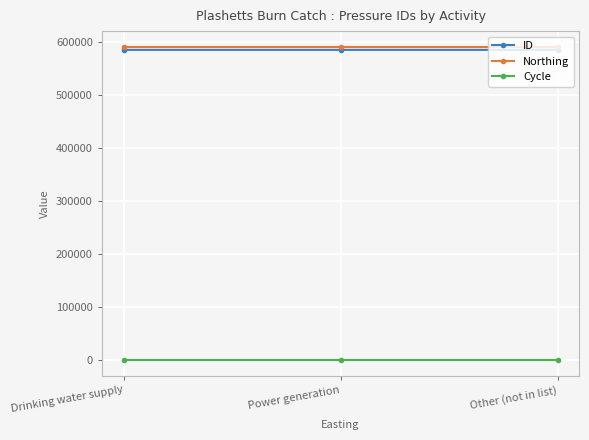

What is the highest value of the ID series?

586023